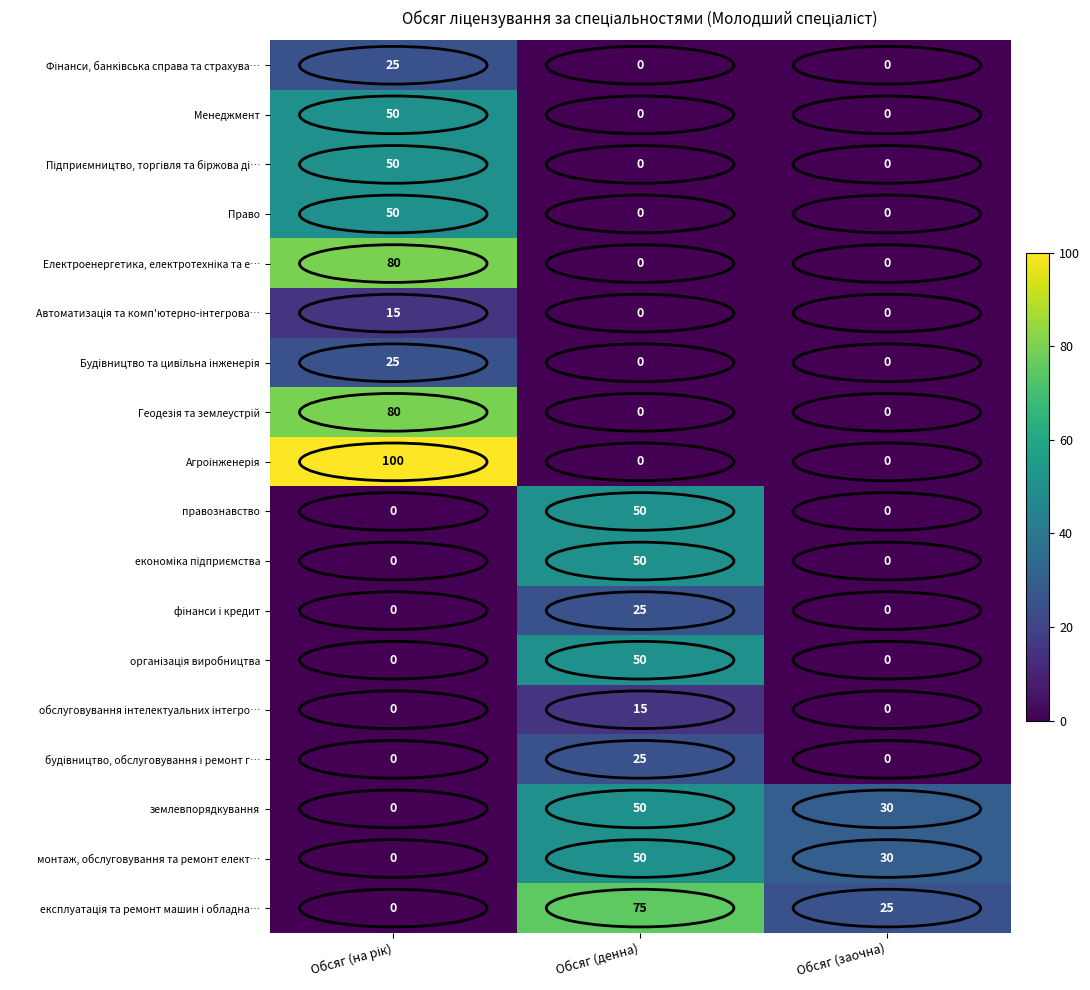

What is the average value of the землевпорядкування series?

27